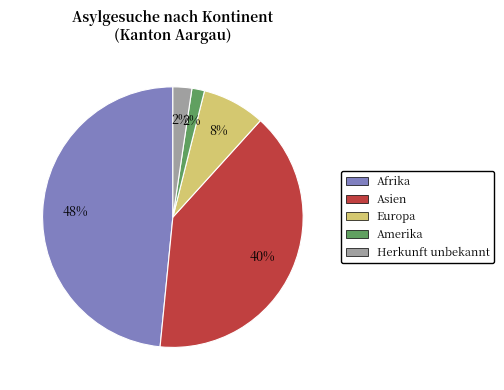

Which category has the biggest portion of the pie?

Afrika